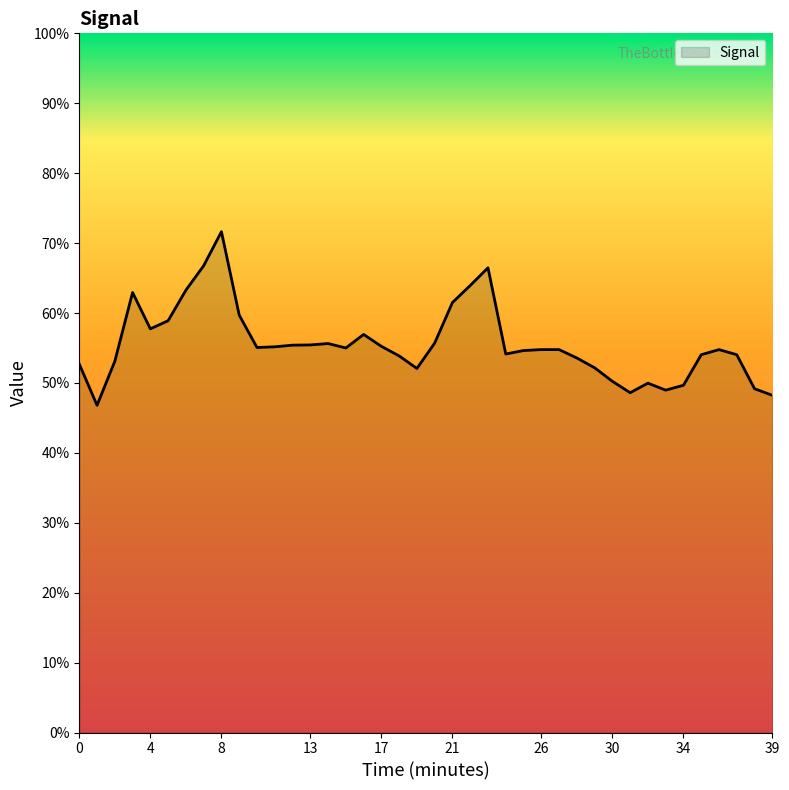

True or false: there are more than 2 points higher than both neighbors.

True